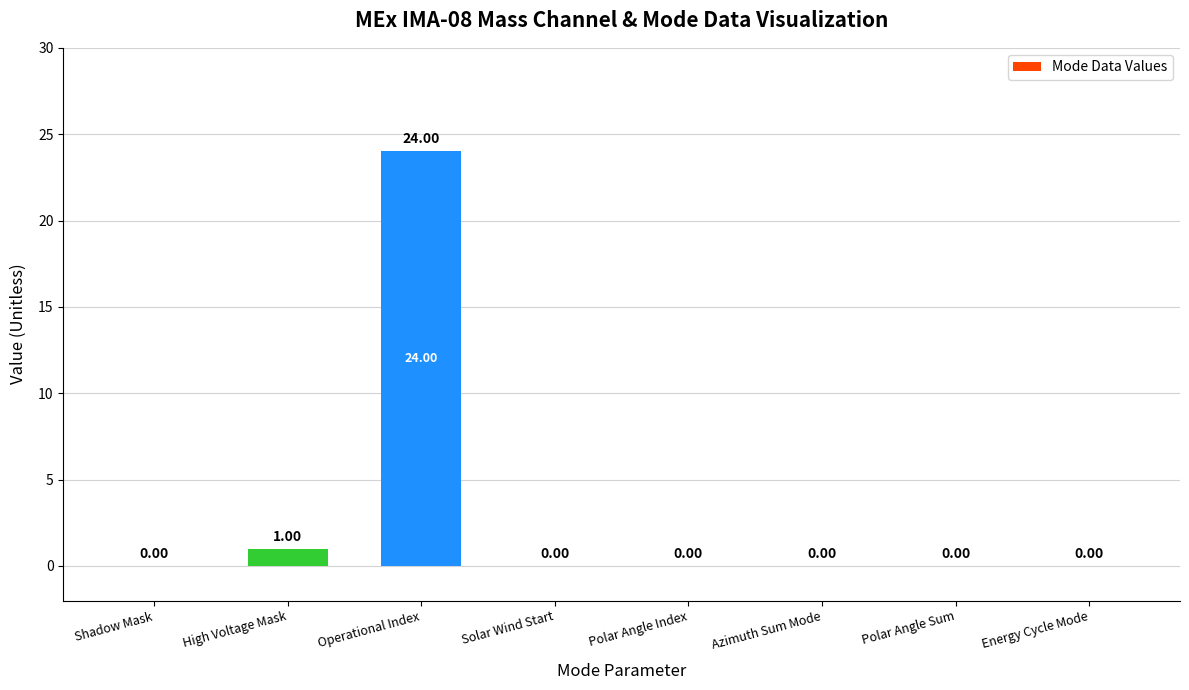

Which label corresponds to the largest value in the chart?

Operational Index